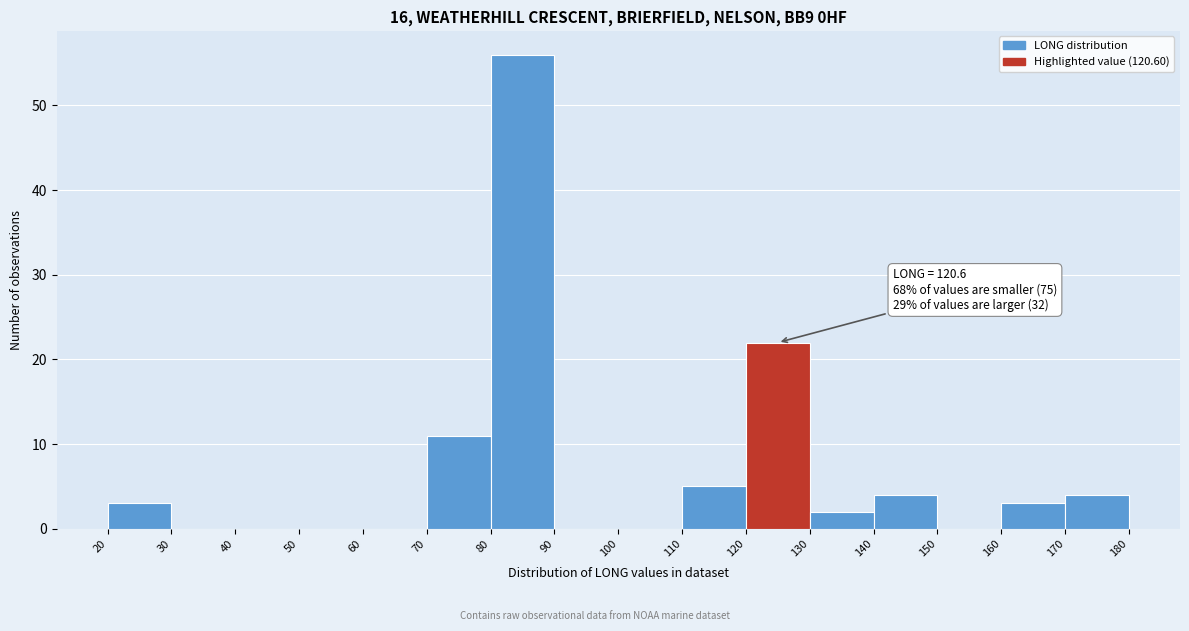

Over which range of the x-axis is the bar tallest?

80 to 90